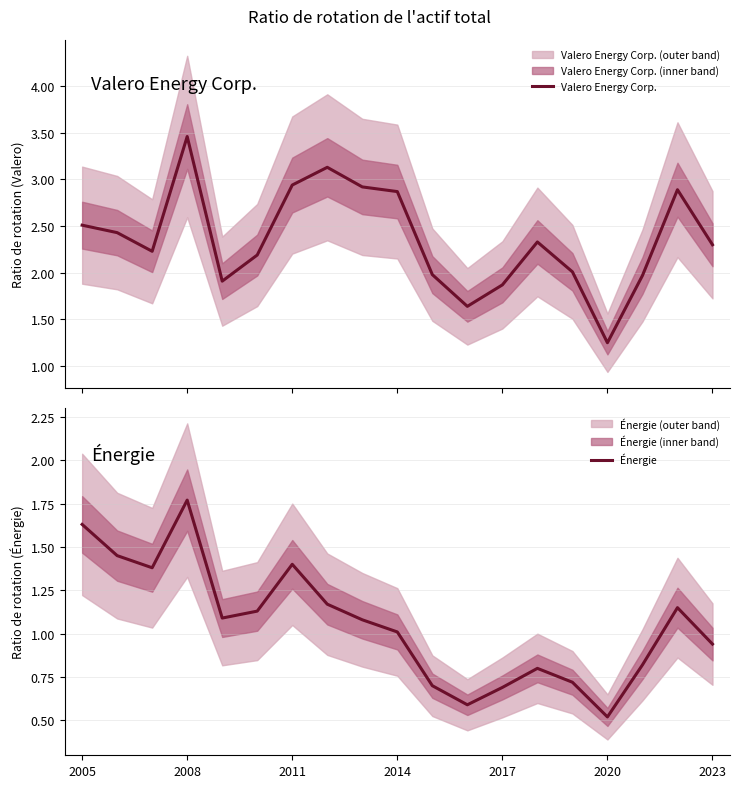

Reading right to left, what are all the values shown in this chart?

Valero Energy Corp.: 2.3	2.9	2.0	1.2	2.0	2.3	1.9	1.6	2.0	2.9	2.9	3.1	2.9	2.2	1.9	3.5	2.2	2.4	2.5
Énergie: 0.9	1.1	0.8	0.5	0.7	0.8	0.7	0.6	0.7	1.0	1.1	1.2	1.4	1.1	1.1	1.8	1.4	1.4	1.6